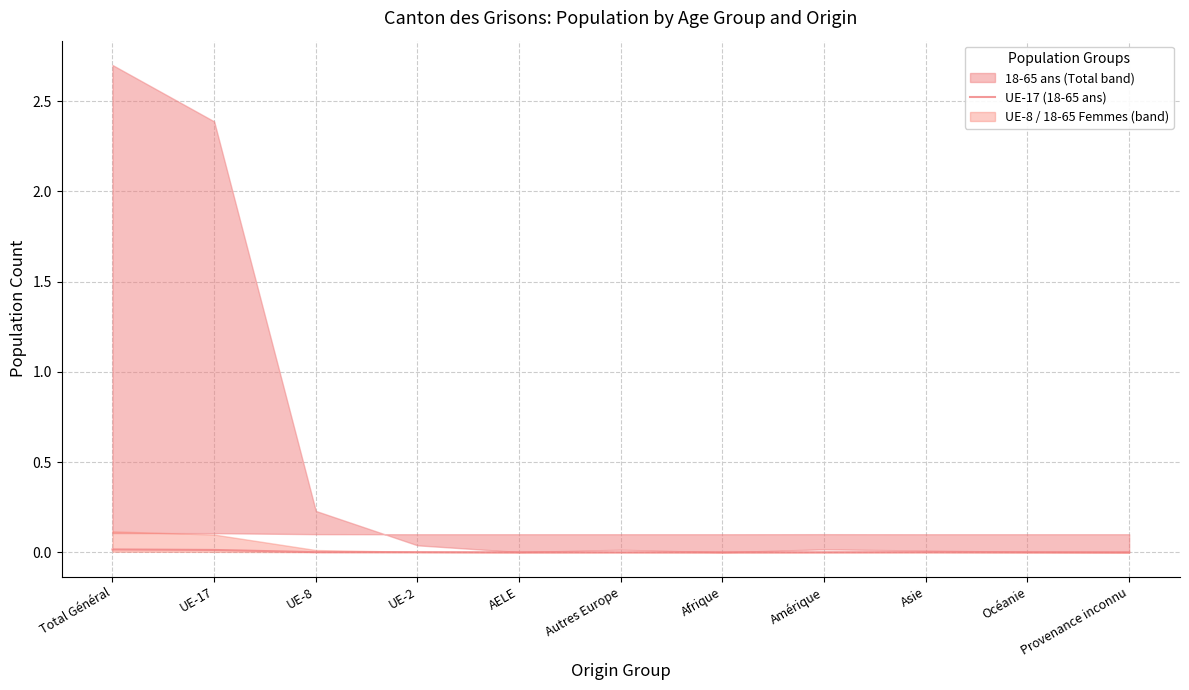

True or false: there are more than 0 points higher than both neighbors.

True